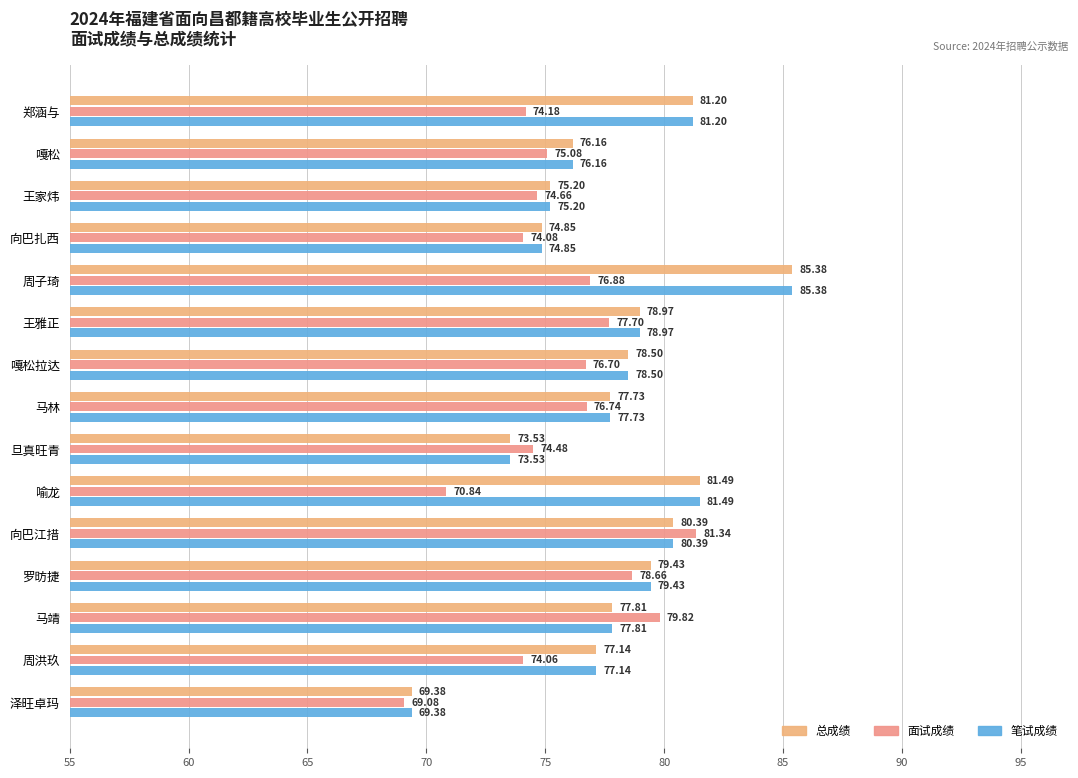

How many data points in 总成绩 are above 77?

10